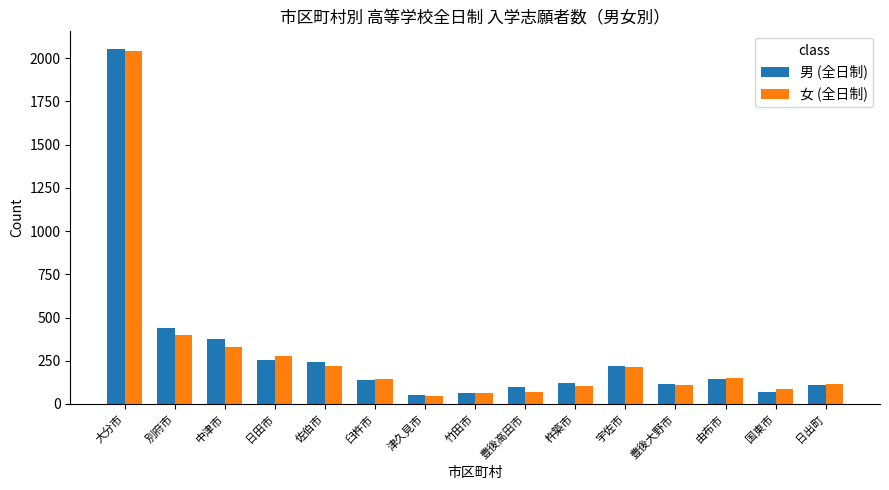

What is the spread (max minus min) of values at 大分市?

10